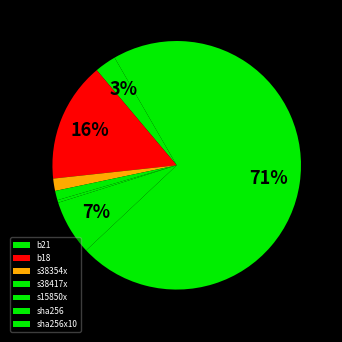

Approximately how many times larger is the value at b18 compared to sha256x10?

0.2